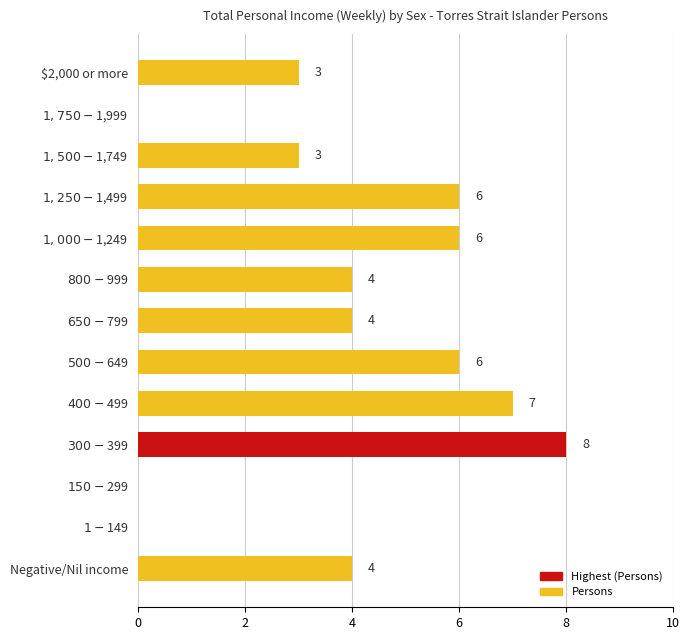

What is the maximum value shown in the chart?

8